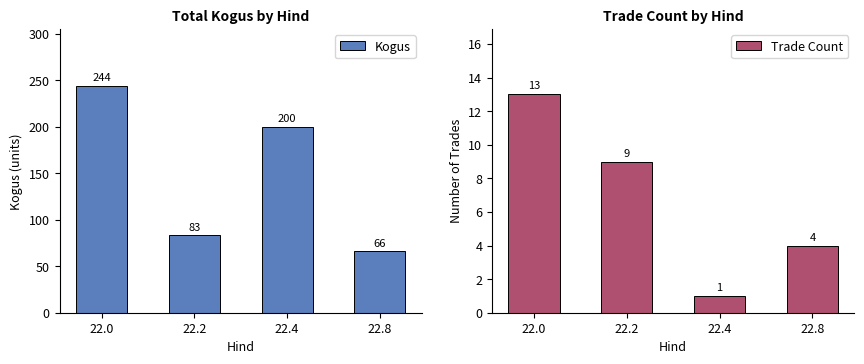

What is the value of the Trade Count bar at the 3rd from the left?

1